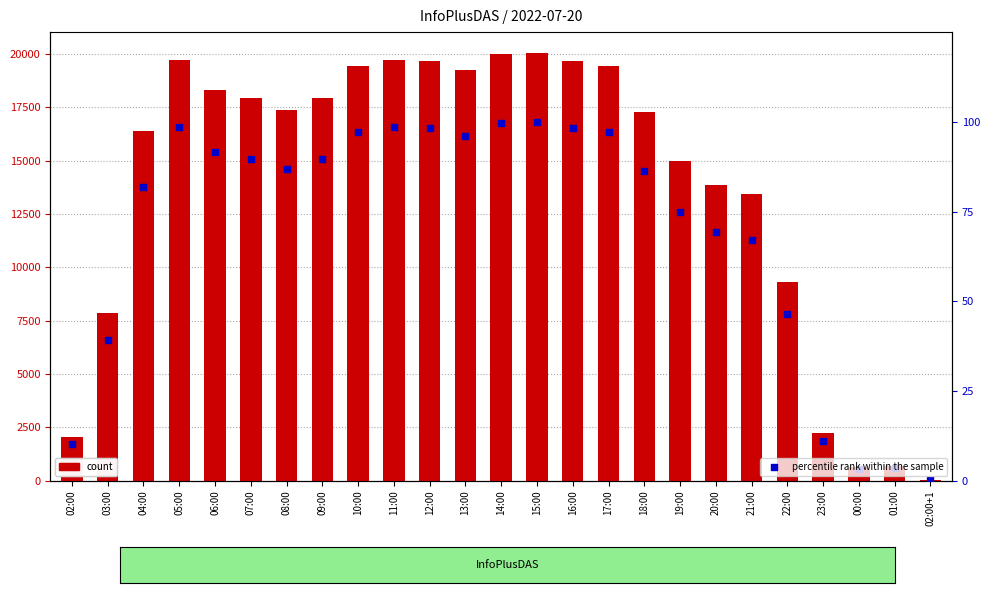

Which series reaches the minimum Y coordinate?

percentile rank within the sample